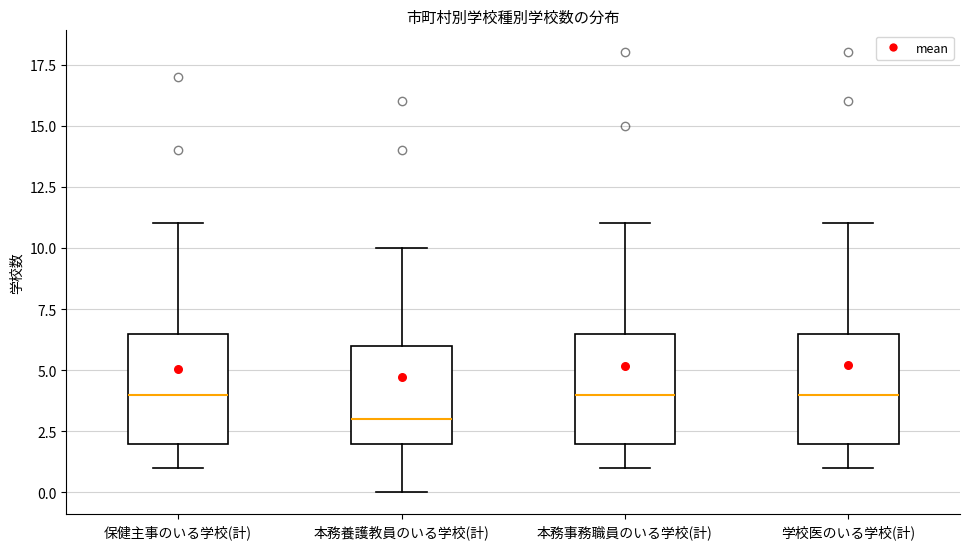

Where is the lower edge of the box for 学校医のいる学校(計) on the y-axis? The values are not printed on the chart, so give them approximately, as read against the axis.

2.0